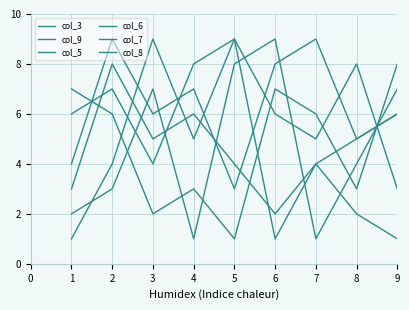

Reading left to right, what are all the values shown in this chart?

col_3: 6	7	4	8	9	6	5	8	3
col_9: 3	8	5	6	4	2	4	2	1
col_5: 4	9	6	7	3	8	9	5	6
col_6: 2	3	7	1	8	9	1	4	7
col_7: 7	6	2	3	1	7	6	3	8
col_8: 1	4	9	5	9	1	4	5	6